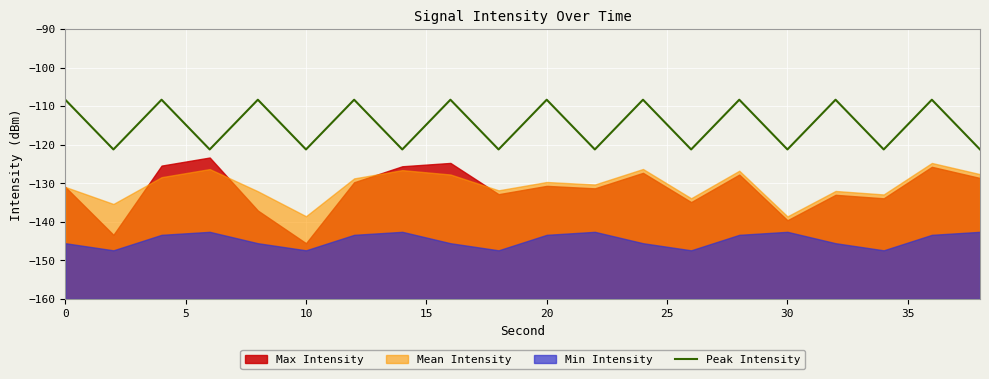

What is the greatest value displayed?

-108.3